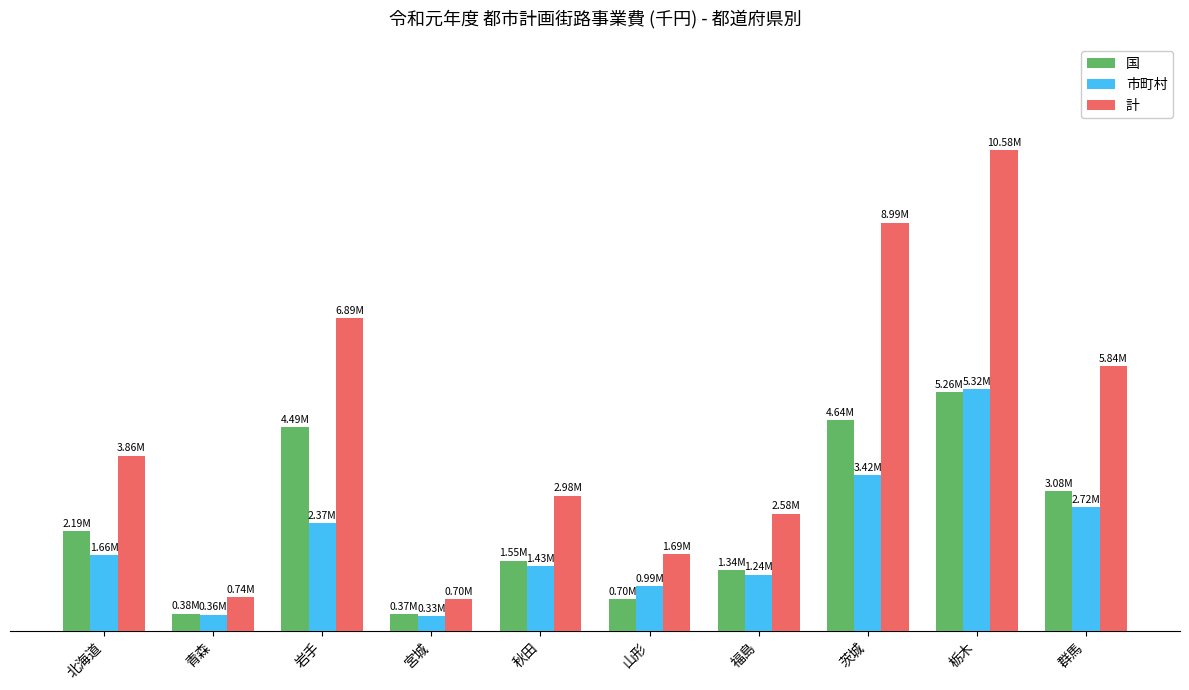

What is the spread (max minus min) of values at 宮城?

365625